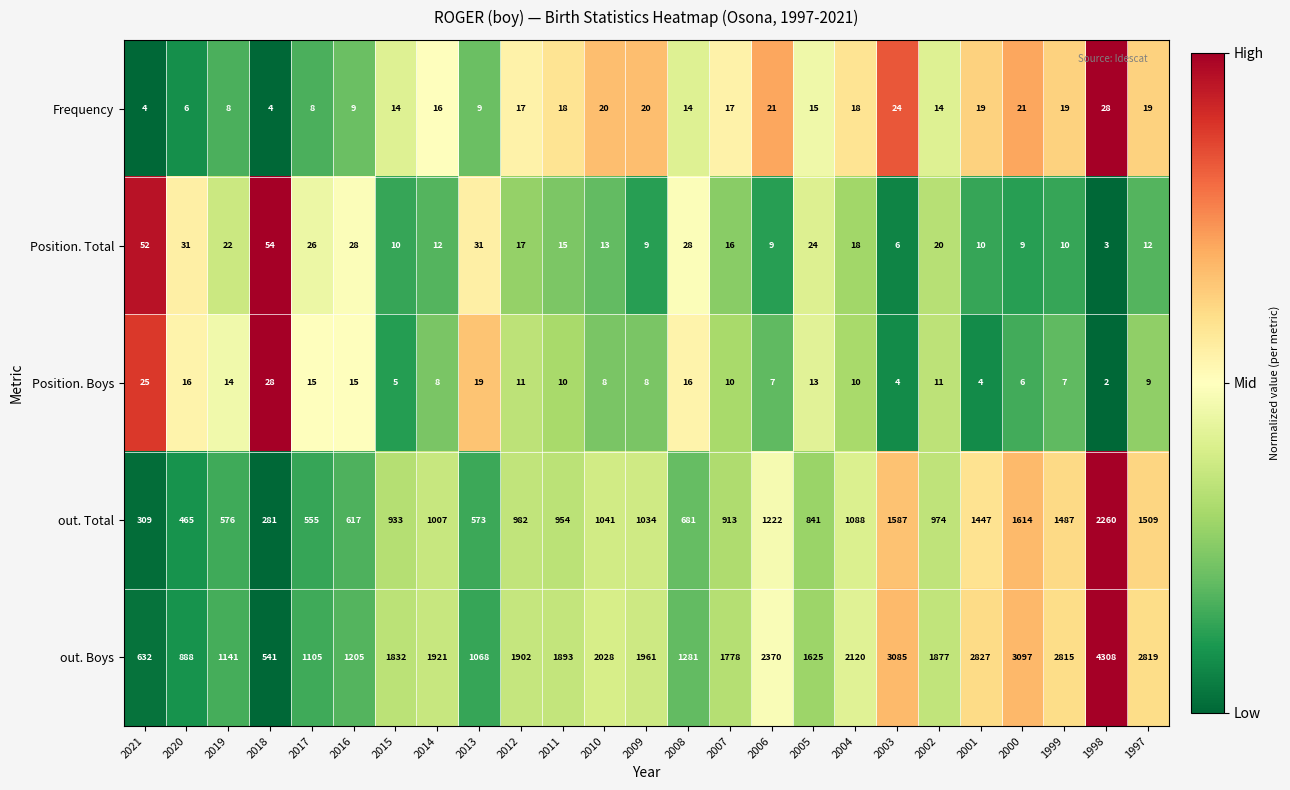

At which category is the sum across all series the highest?

1998